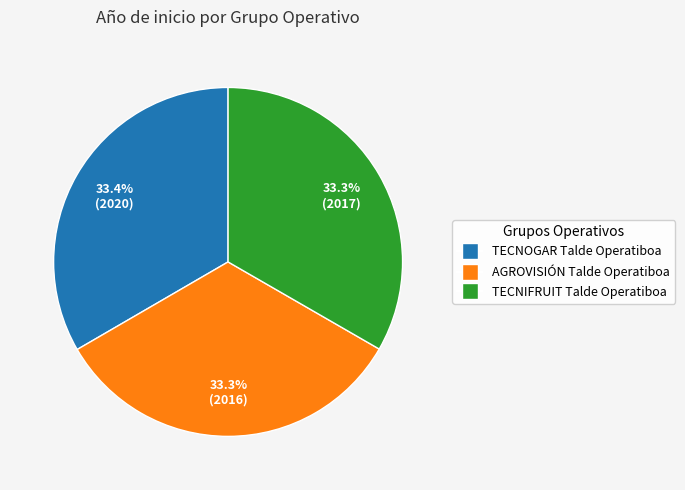

The TECNOGAR slice represents 25% of the pie. True or false?

False